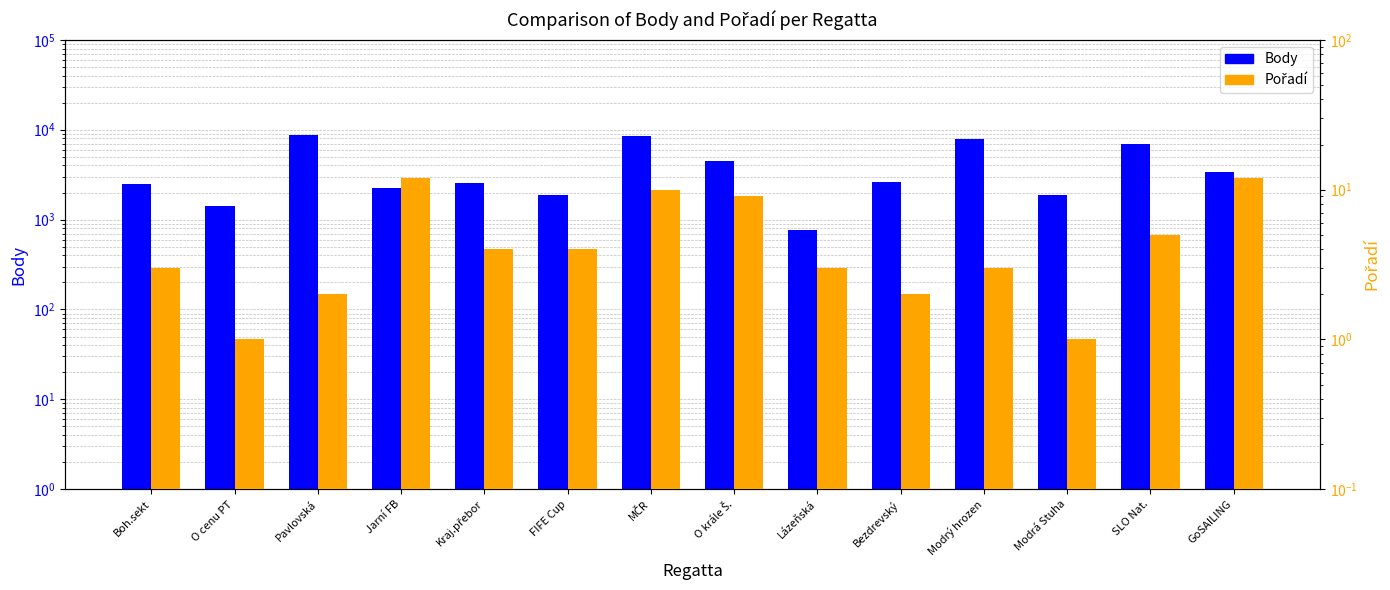

Is the value of Body at Pavlovská greater than the value of Pořadí at Pavlovská?

Yes